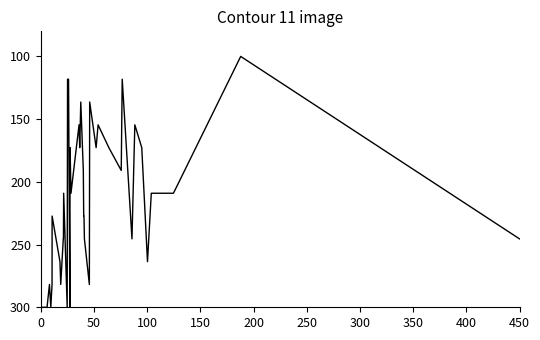

What is the smallest value displayed?

100.0